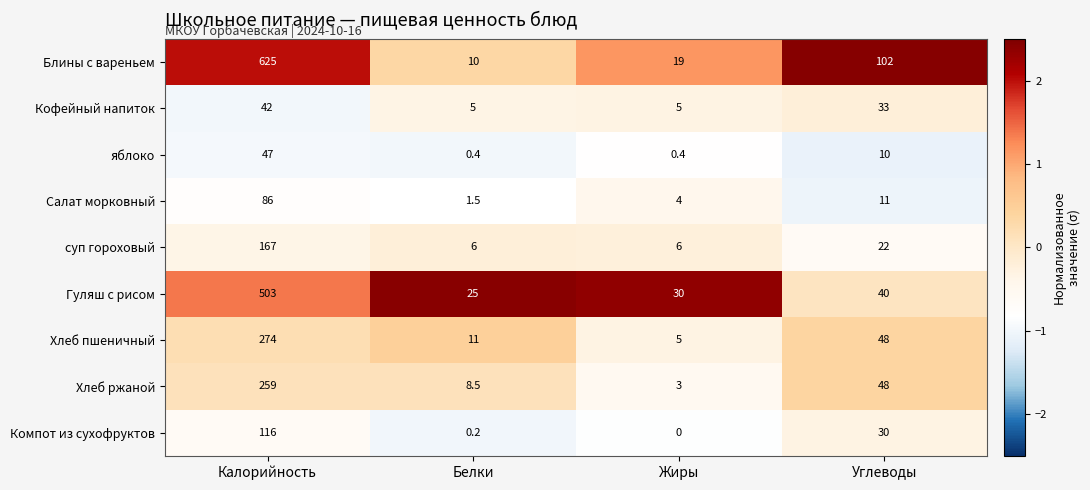

True or false: Салат морковный has a value of 124.7 at Калорийность.

False